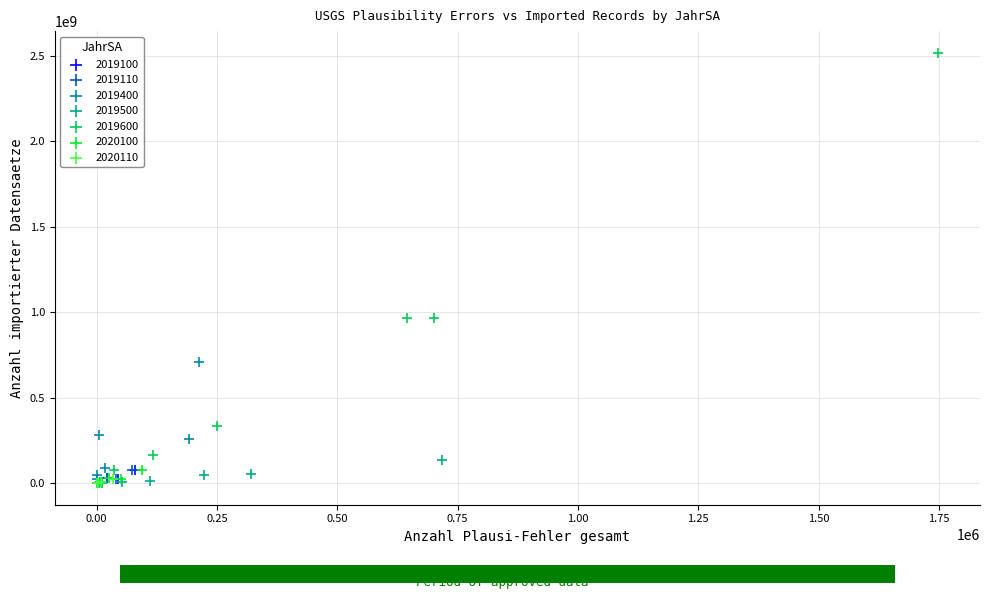

Which series reaches the maximum Y coordinate?

2019600